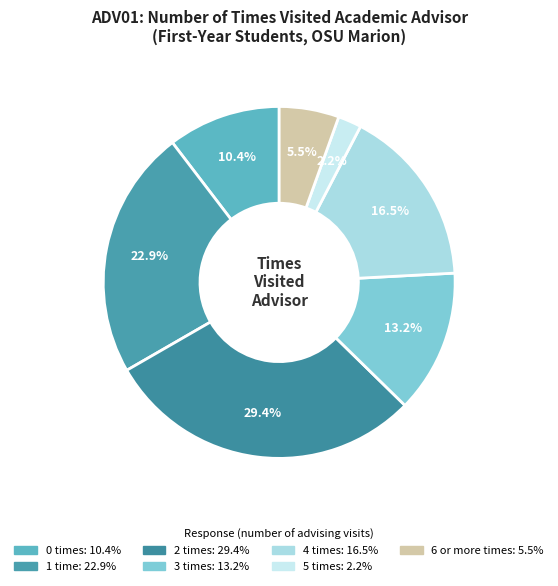

Is it true that 3 is 21% of the pie?

False